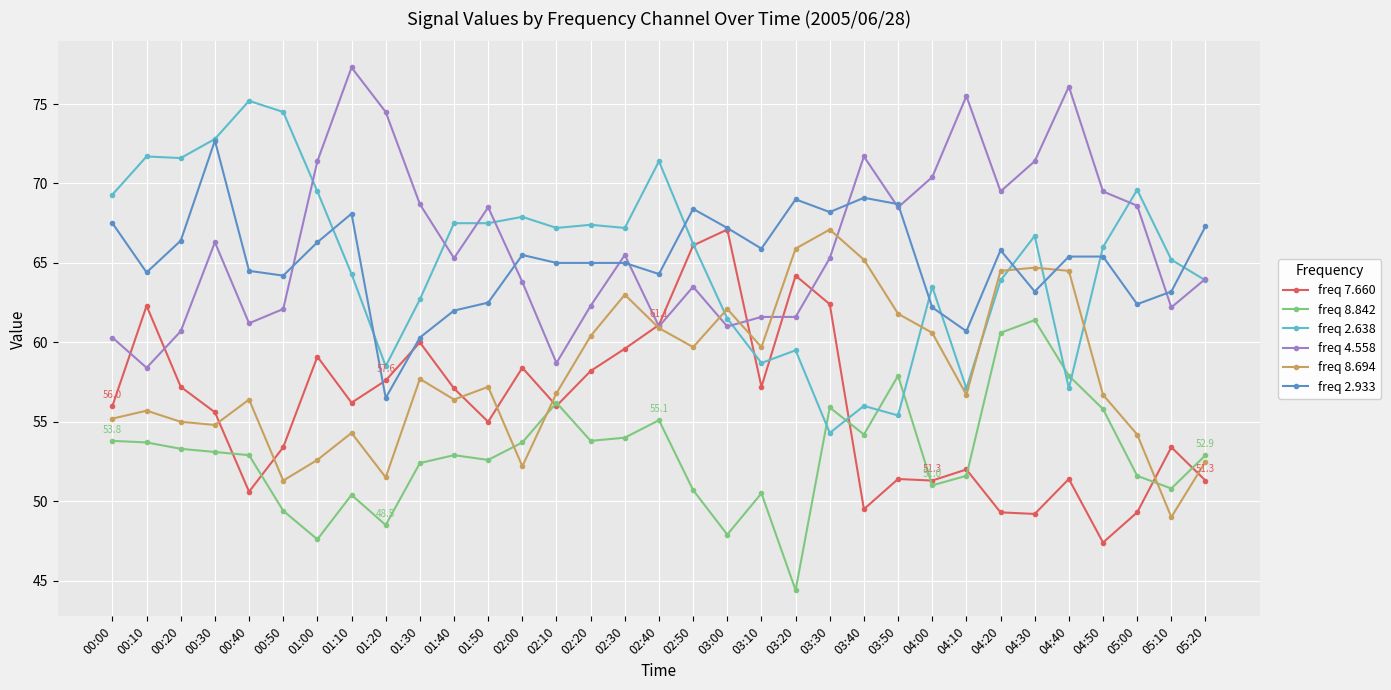

Which series has the largest total across all categories?

freq 4.558